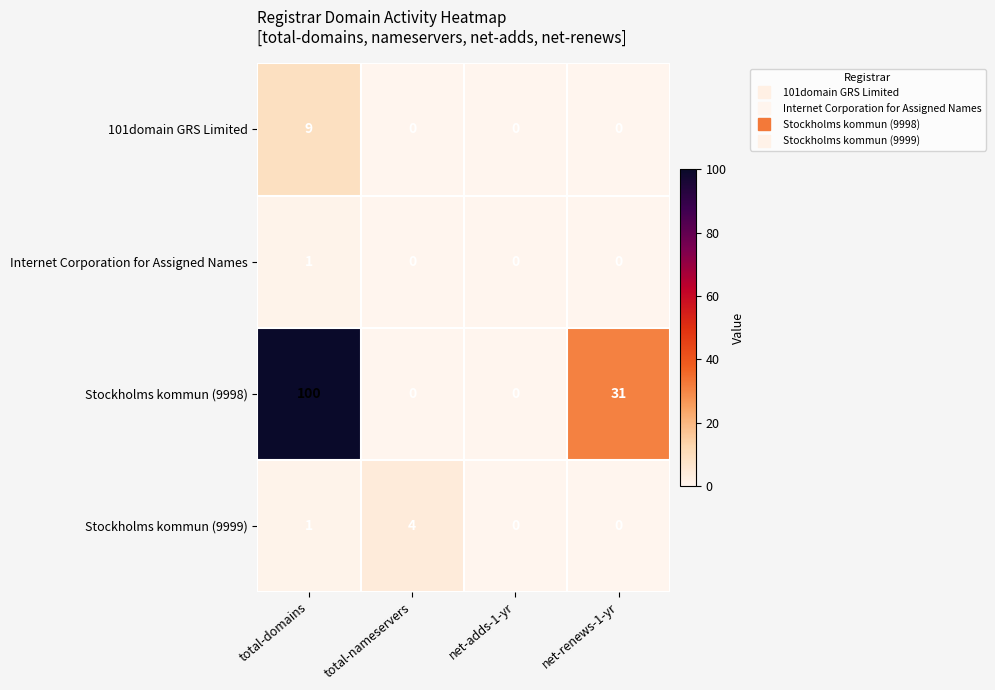

Reading right to left, list all the values displayed in this chart.

101domain GRS Limited: 0	0	0	9
Internet Corporation for Assigned Names: 0	0	0	1
Stockholms kommun (9998): 31	0	0	100
Stockholms kommun (9999): 0	0	4	1